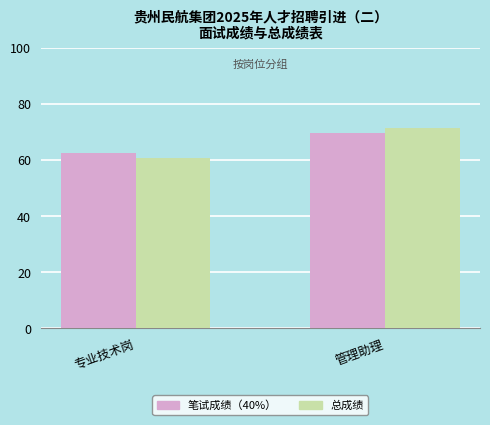

At which label does 总成绩 reach its peak?

管理助理